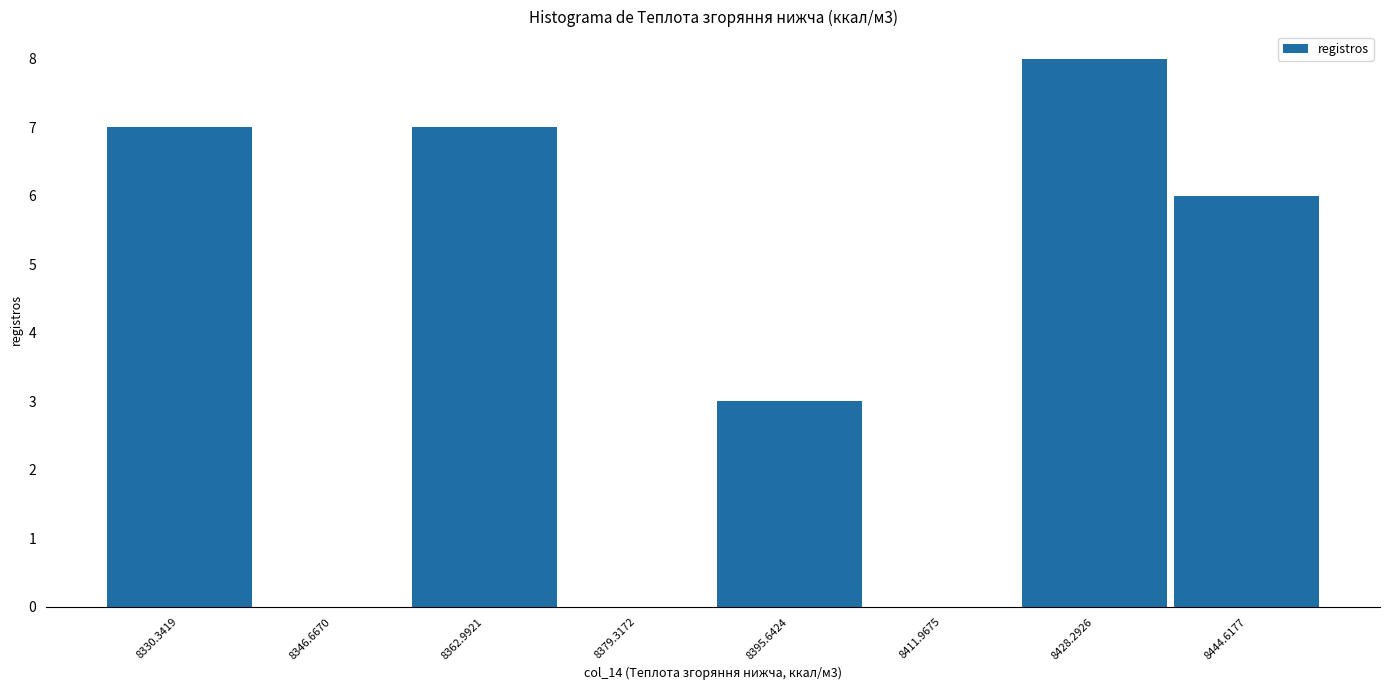

Over which range of the x-axis is the bar tallest?

8420 to 8436